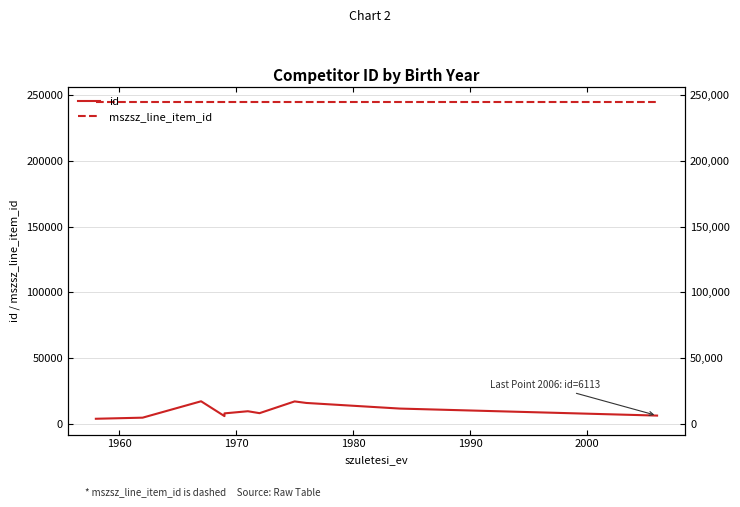

What is the value of the mszsz_line_item_id point at the 10th from the left?

244630